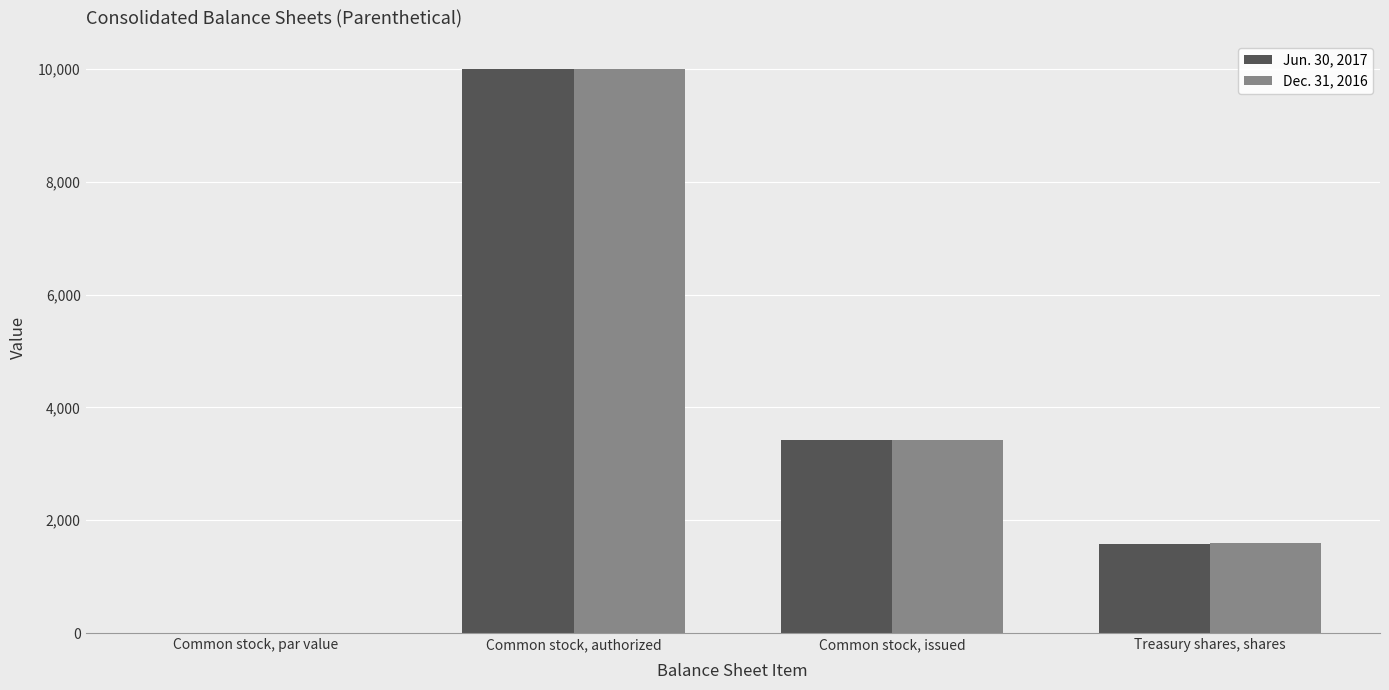

Reading left to right, what are all the values shown in this chart?

Jun. 30, 2017: Common stock, par value=0.1	Common stock, authorized=10000.0	Common stock, issued=3420.0	Treasury shares, shares=1584.0
Dec. 31, 2016: Common stock, par value=0.1	Common stock, authorized=10000.0	Common stock, issued=3420.0	Treasury shares, shares=1596.0